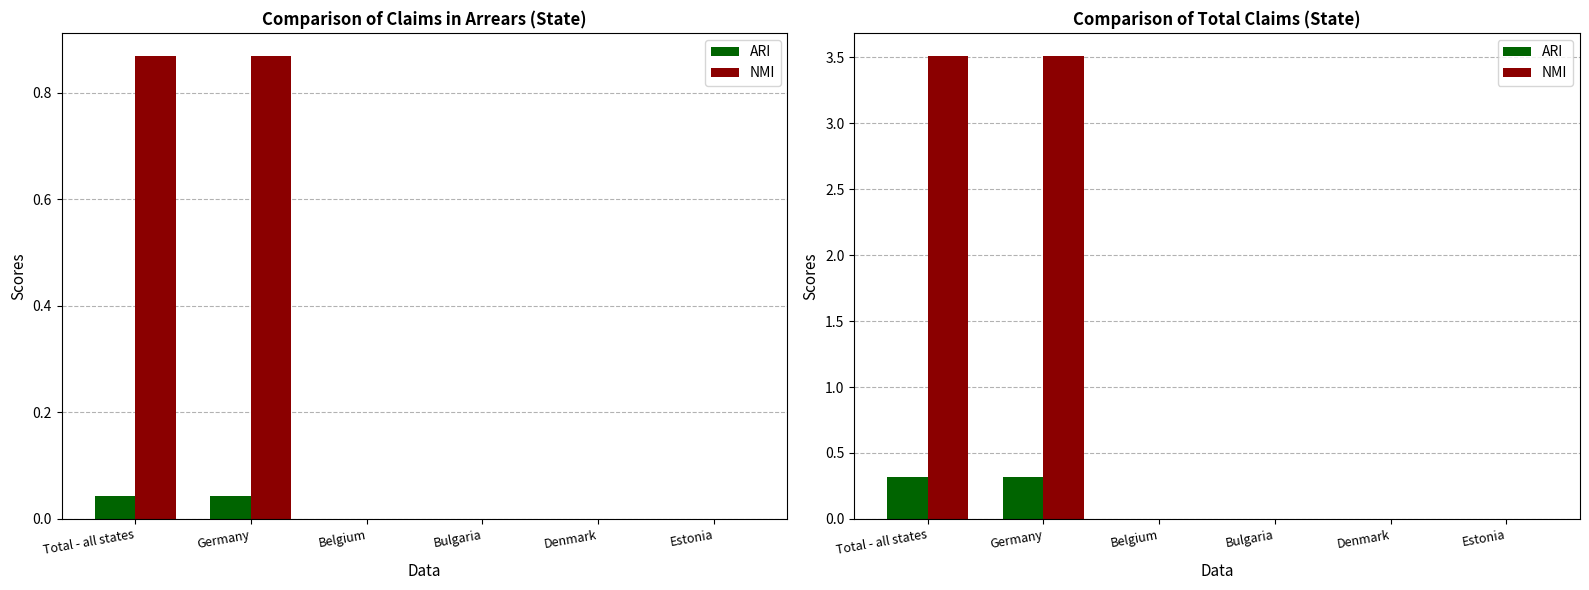

At how many categories does at least one series exceed 1?

2